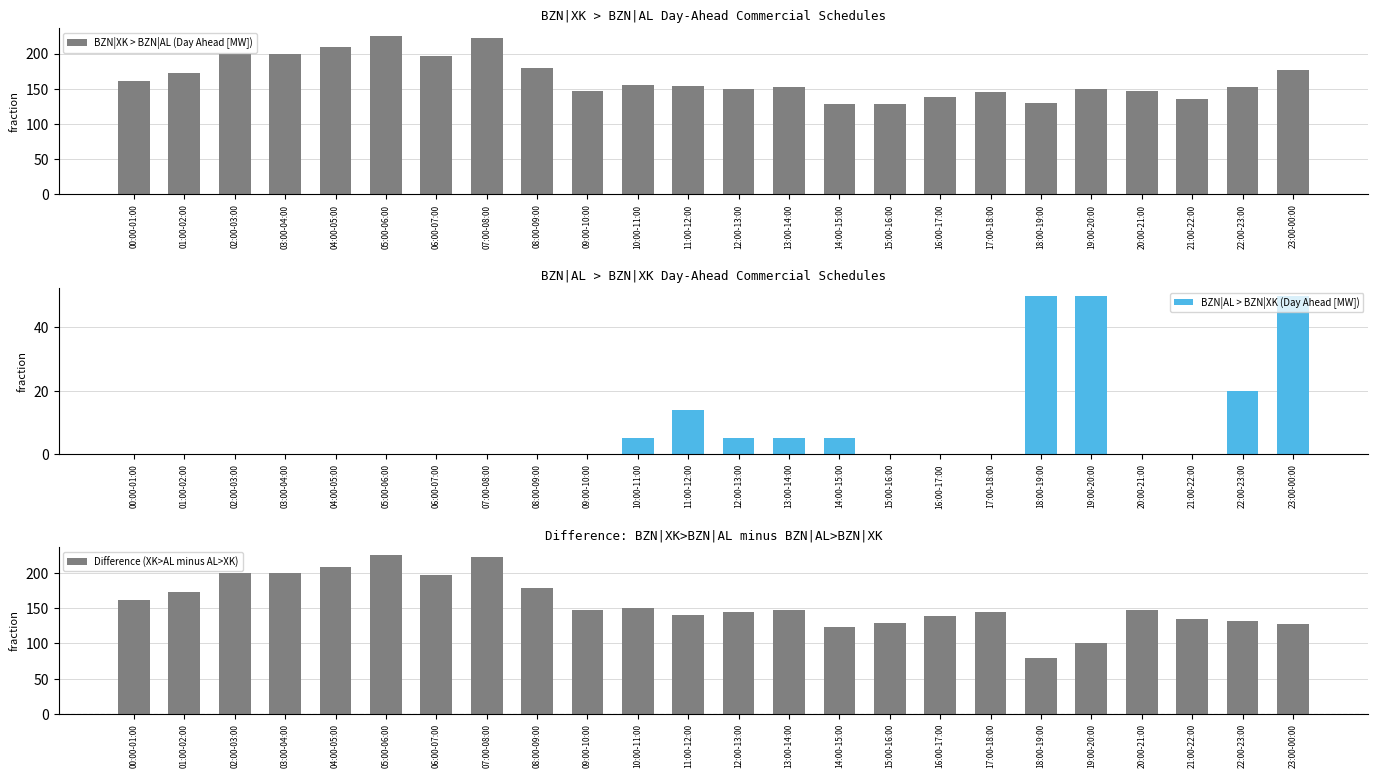

Which category has the lowest value in the Difference (XK>AL minus AL>XK) series?

18:00-19:00